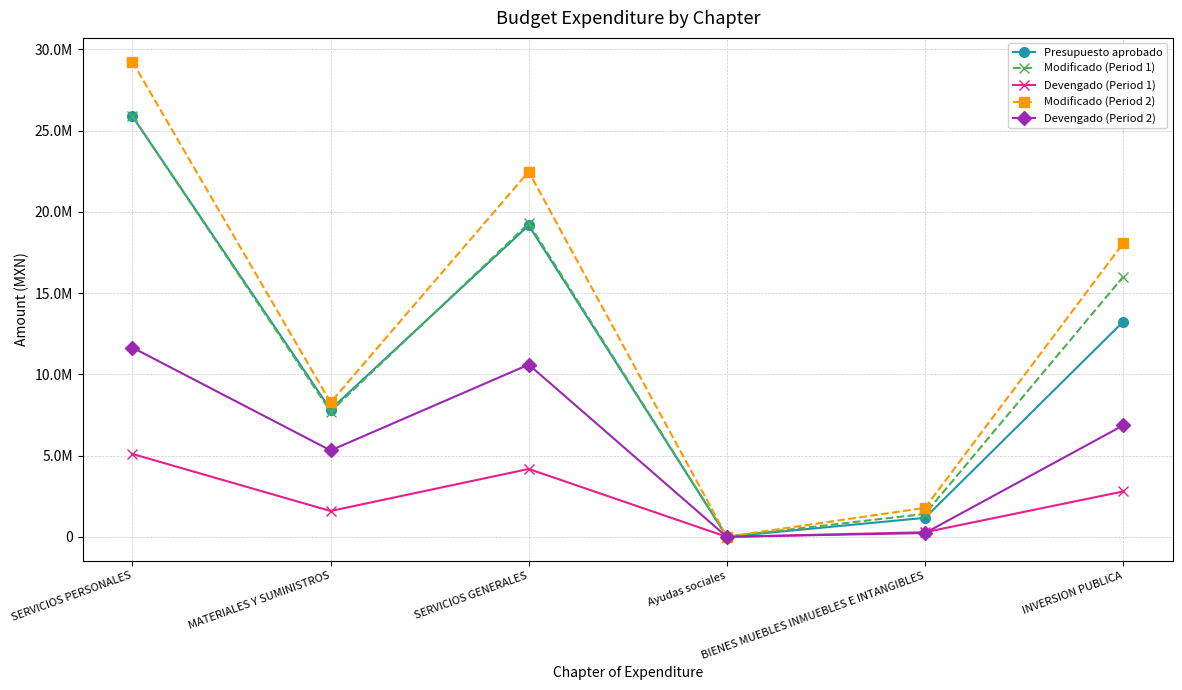

At which label is Modificado (Period 1) closest to 12946278?

INVERSION PUBLICA